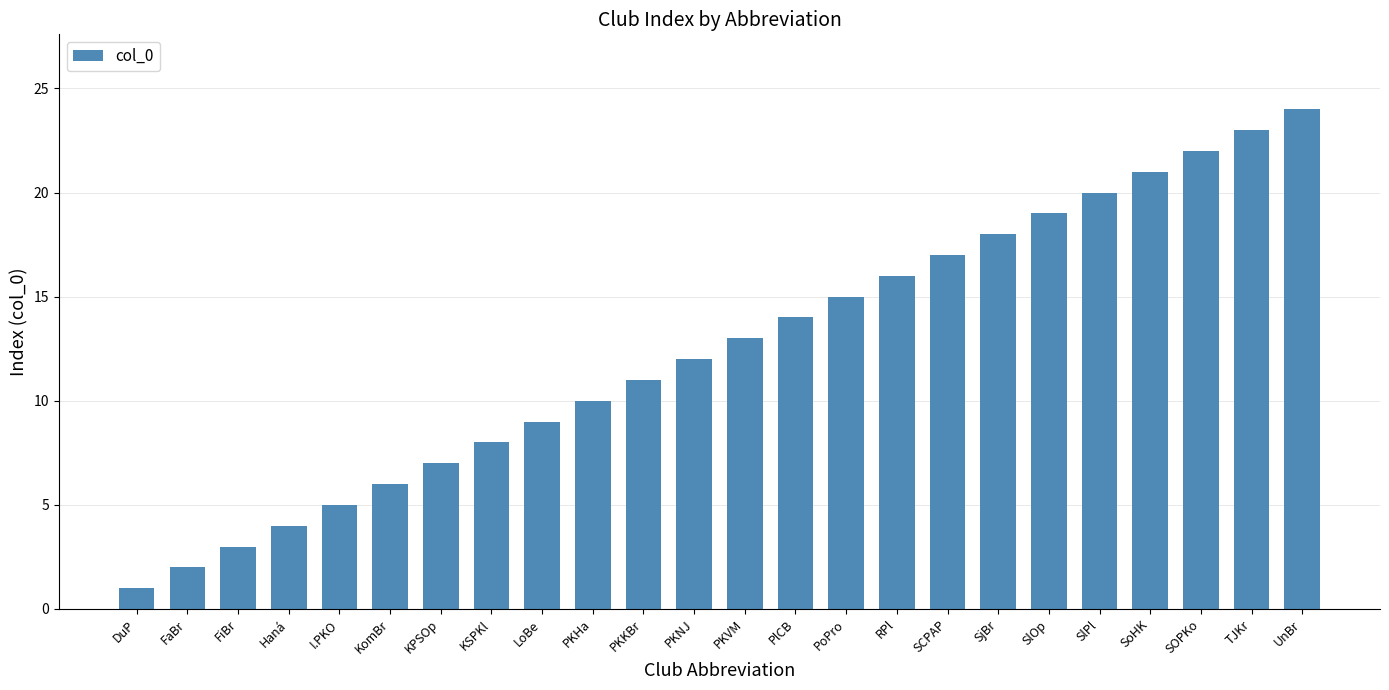

Which category has the highest value across all series?

UnBr